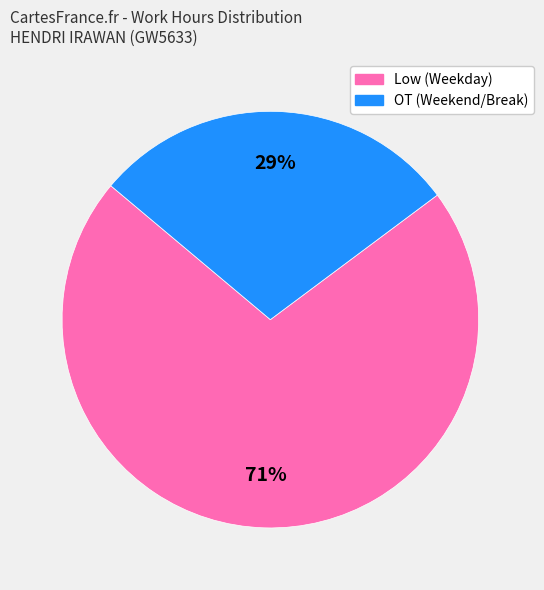

Is there a majority slice in this chart?

Yes